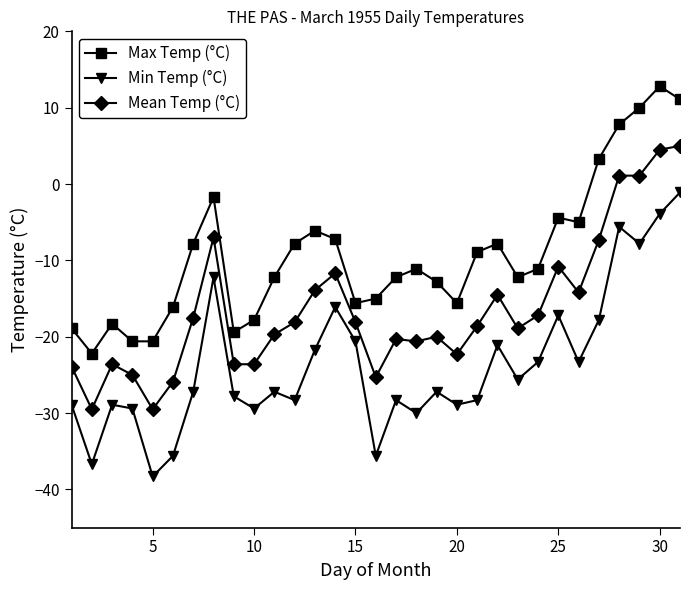

At how many categories does at least one series exceed 6?

4